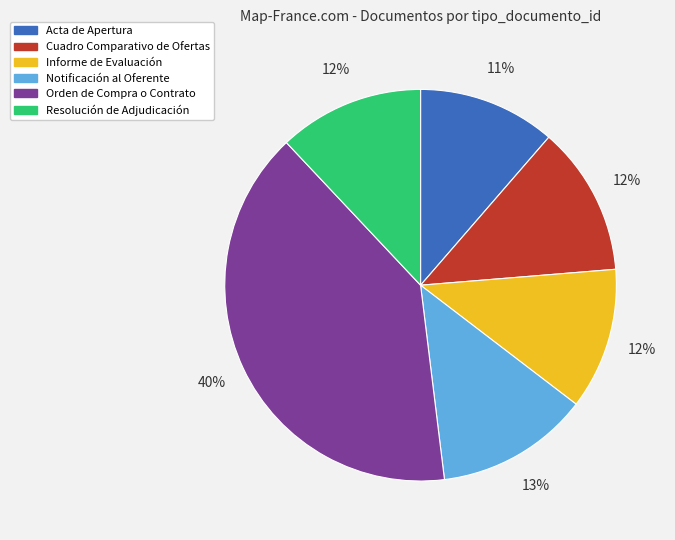

Which slice is the largest?

Orden de Compra o Contrato